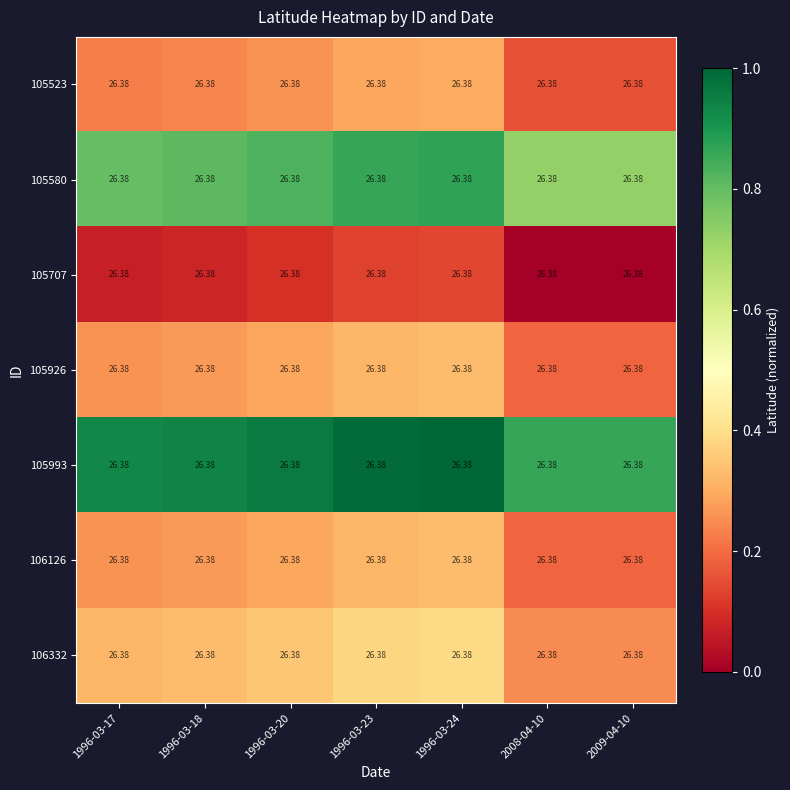

Rank the series at 1996-03-20 from highest to lowest value.

105993, 105580, 106332, 105926, 106126, 105523, 105707